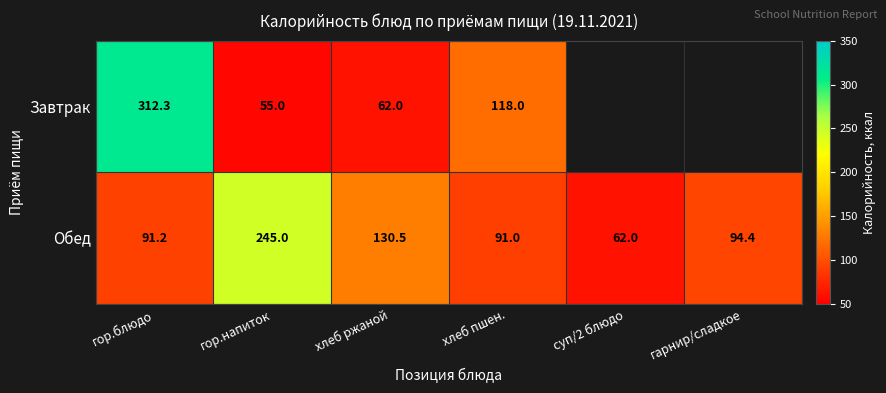

What is the sum of the Обед values at хлеб пшен. and гор.блюдо?

182.2